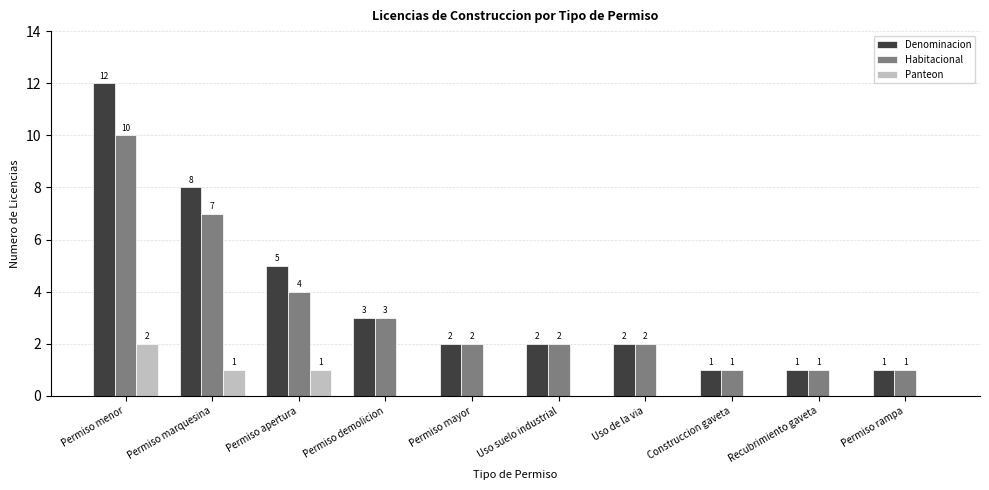

Is the value of Habitacional at Permiso demolicion greater than the value of Panteon at Construccion gaveta?

Yes